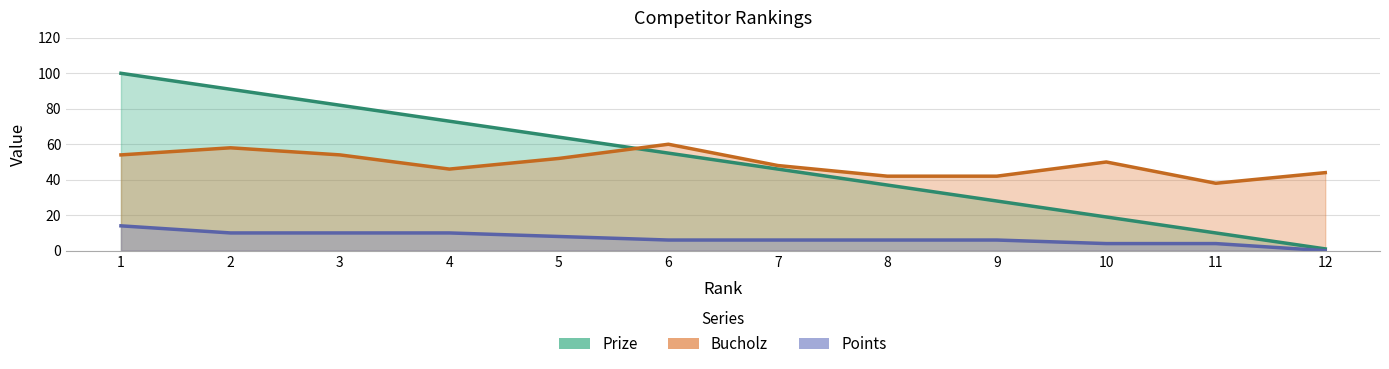

Between 3 and 9, which is larger?

3